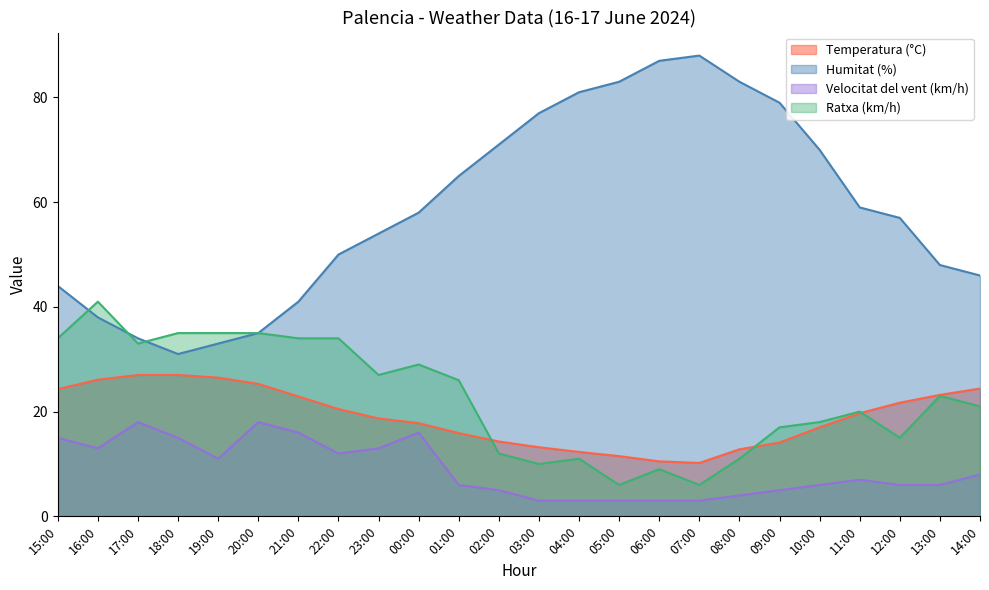

Which series has the largest total across all categories?

Humitat (%)